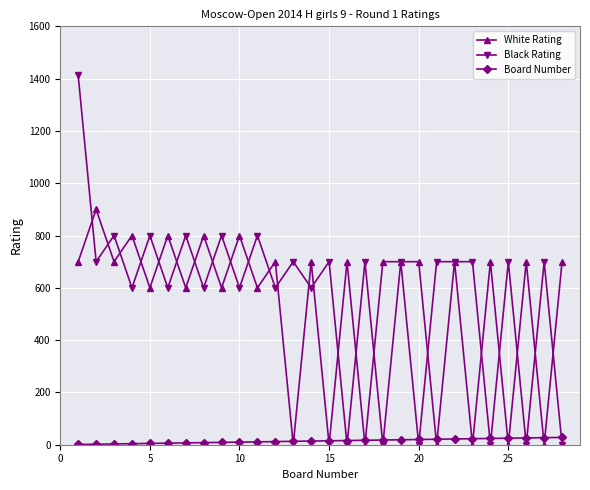

Which series ends up on top after the final intersection of Black Rating and Board Number?

Board Number